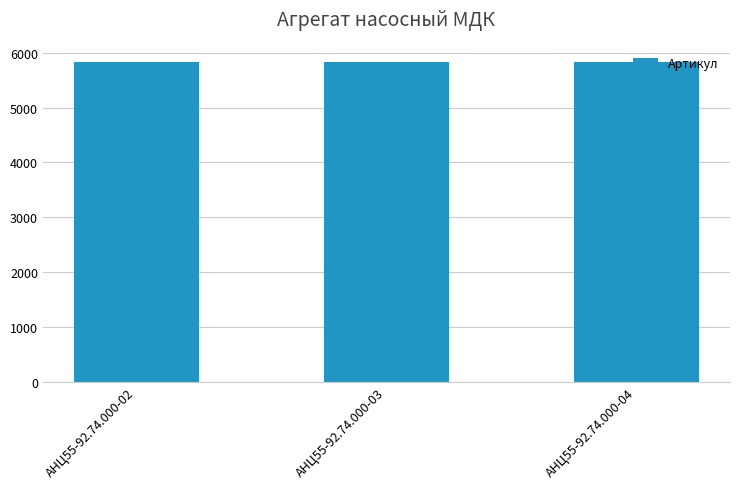

The value at АНЦ55-92.74.000-04 is 5835. True or false?

True